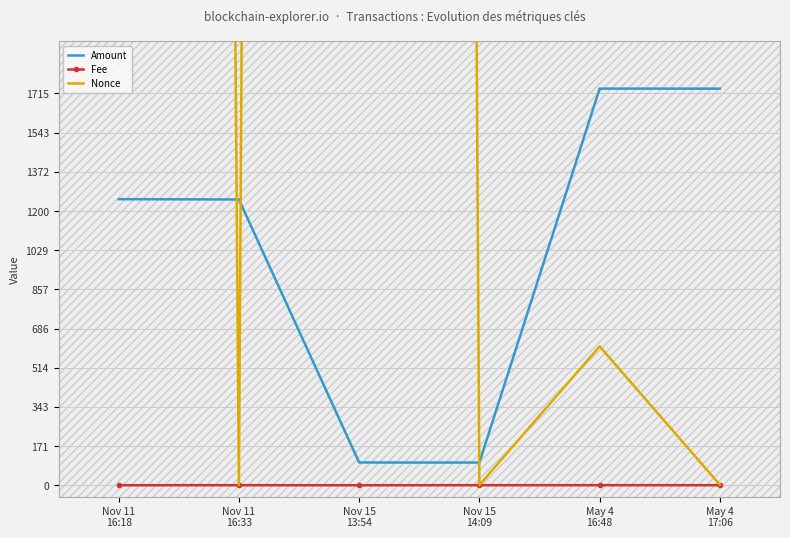

What is the average value of the Amount series?

1028.9